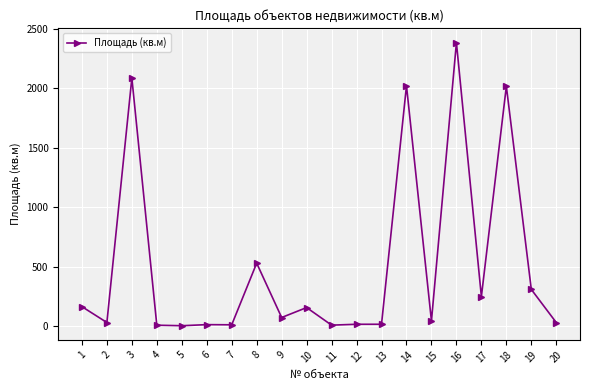

How many data points are less than 74?

10